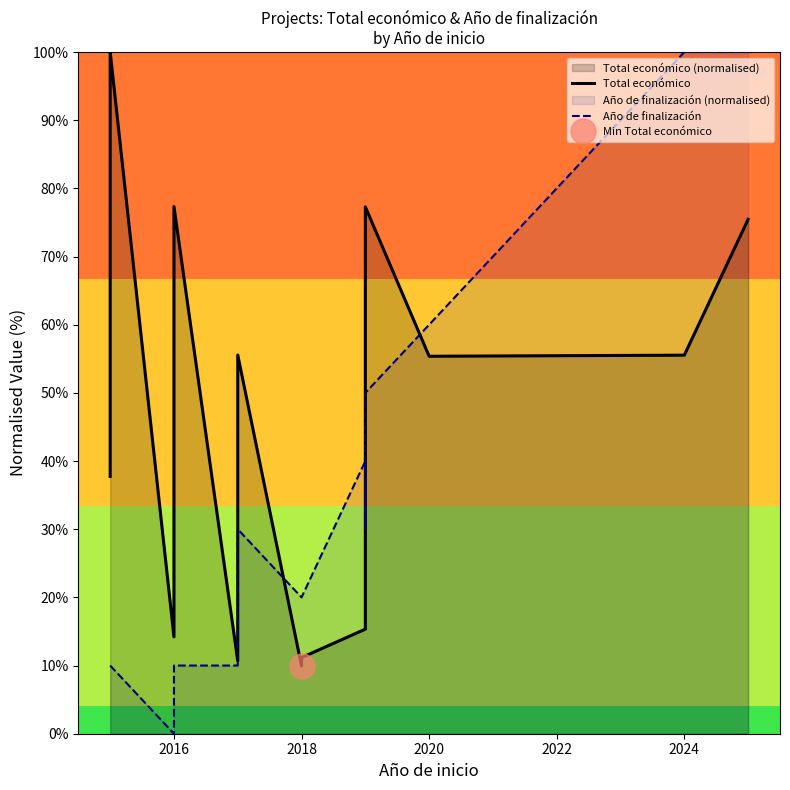

Rank the series by their maximum value, from lowest to highest.

Total económico, Año de finalización